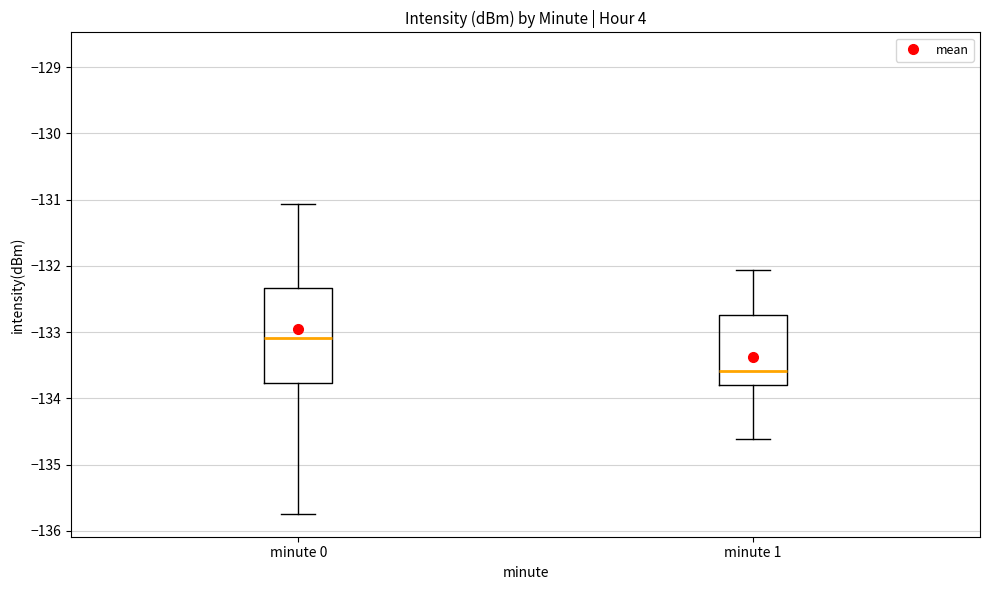

Comparing the boxes themselves (not the whiskers), which one is the tallest?

minute 0